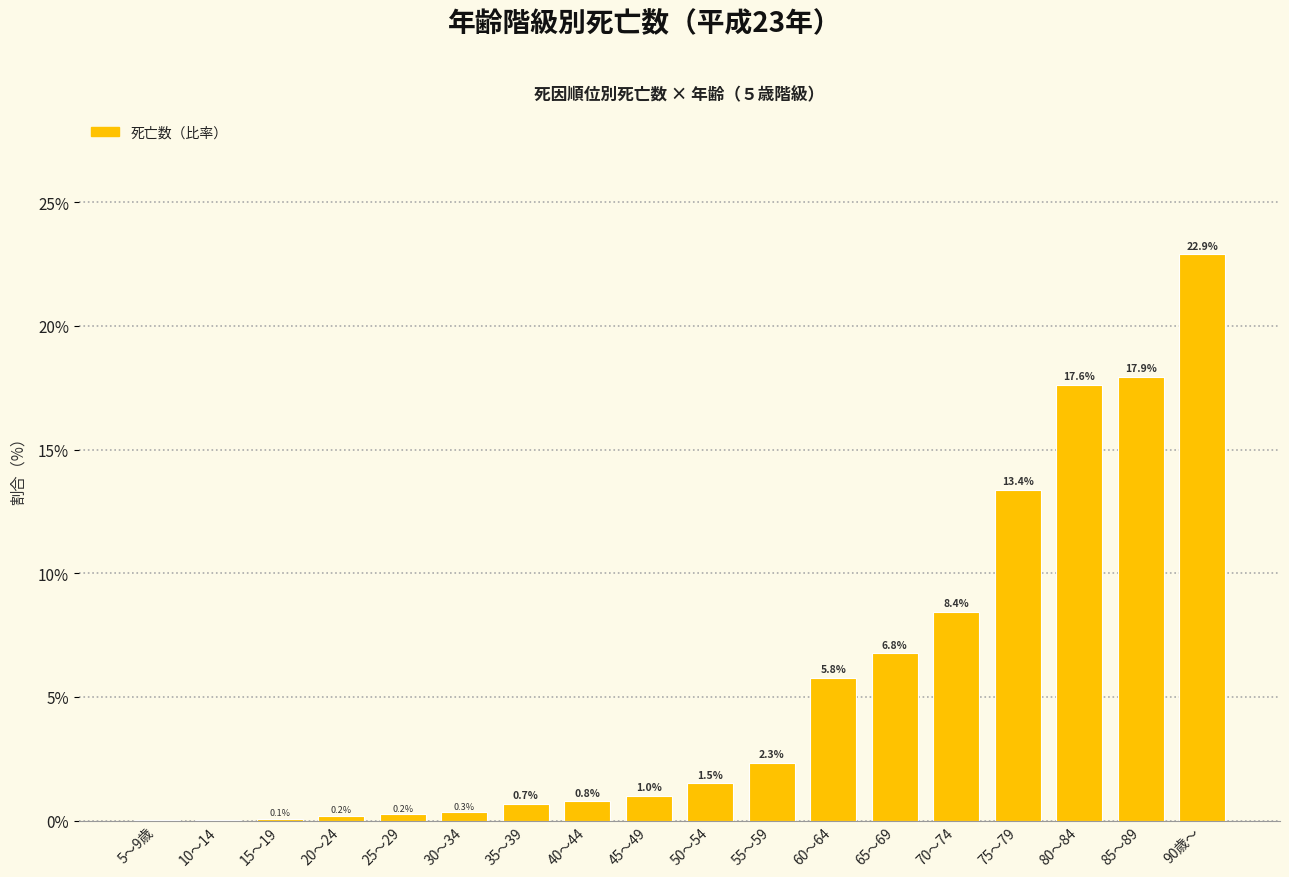

Is it true that the value at 60～64 is 9.8?

False